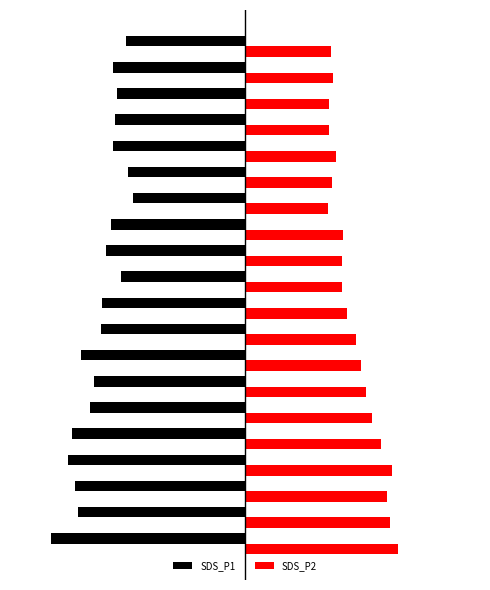

Reading left to right, what are all the values shown in this chart?

SDS_P1: -16.5	-14.2	-14.4	-15.1	-14.8	-13.2	-12.8	-13.9	-12.3	-12.1	-10.5	-11.8	-11.4	-9.5	-10.0	-11.2	-11.1	-10.9	-11.2	-10.1
SDS_P2: 13.0	12.3	12.1	12.6	11.6	10.8	10.3	9.8	9.5	8.7	8.2	8.2	8.3	7.0	7.4	7.7	7.1	7.1	7.5	7.3